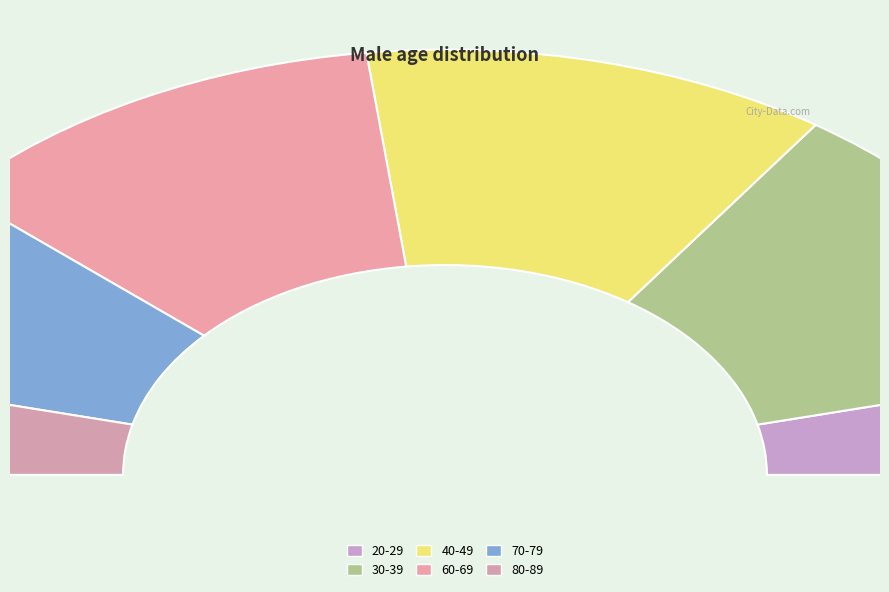

To the nearest percent, what is the average slice percentage?

17%